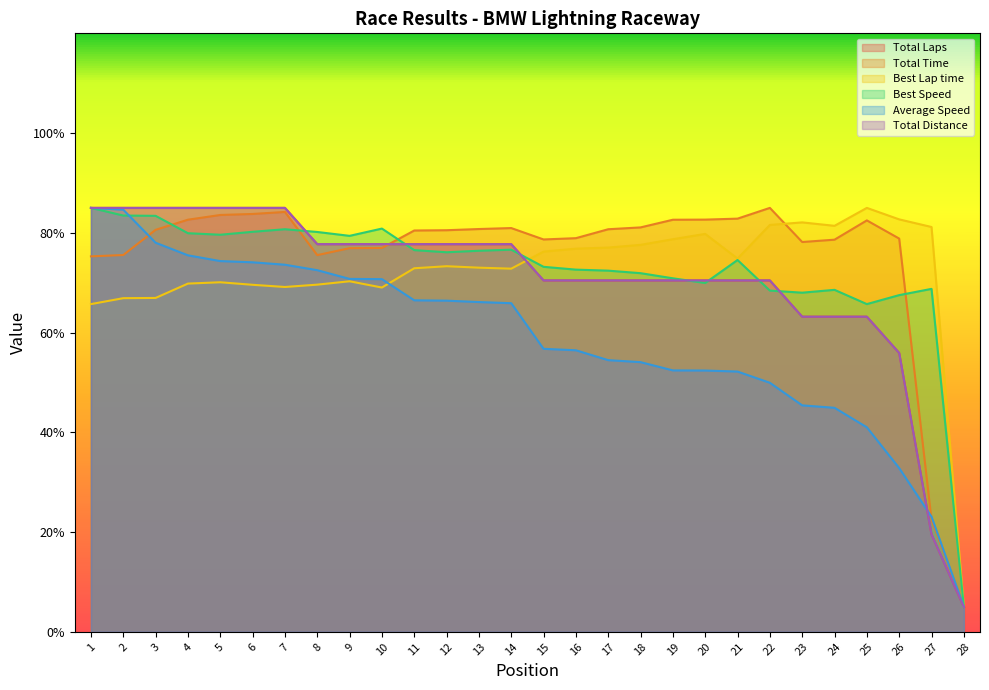

Reading right to left, extract all data points from this chart.

Total Laps: 5.0	19.5	55.9	63.2	63.2	63.2	70.5	70.5	70.5	70.5	70.5	70.5	70.5	70.5	77.7	77.7	77.7	77.7	77.7	77.7	77.7	85.0	85.0	85.0	85.0	85.0	85.0	85.0
Total Time: 5.0	22.5	78.8	82.5	78.6	78.2	85.0	82.8	82.6	82.6	81.1	80.7	78.9	78.7	81.0	80.8	80.5	80.5	77.0	76.9	75.5	84.2	83.8	83.6	82.6	80.6	75.5	75.3
Best Lap time: 5.0	81.2	82.7	85.0	81.4	82.1	81.6	74.8	79.8	78.7	77.6	77.0	76.8	76.2	72.8	73.0	73.3	72.9	69.0	70.3	69.6	69.1	69.6	70.1	69.8	66.9	66.9	65.7
Best Speed: 5.0	68.8	67.5	65.7	68.6	68.0	68.4	74.5	69.9	70.9	71.9	72.4	72.6	73.2	76.6	76.4	76.1	76.5	80.9	79.4	80.2	80.7	80.2	79.6	79.9	83.4	83.5	85.0
Average Speed: 5.0	23.1	32.8	41.0	44.9	45.4	49.9	52.2	52.4	52.4	54.1	54.5	56.4	56.7	65.9	66.1	66.4	66.5	70.7	70.8	72.5	73.6	74.1	74.3	75.5	78.0	84.6	85.0
Total Distance: 5.0	19.5	55.9	63.2	63.2	63.2	70.5	70.5	70.5	70.5	70.5	70.5	70.5	70.5	77.7	77.7	77.7	77.7	77.7	77.7	77.7	85.0	85.0	85.0	85.0	85.0	85.0	85.0